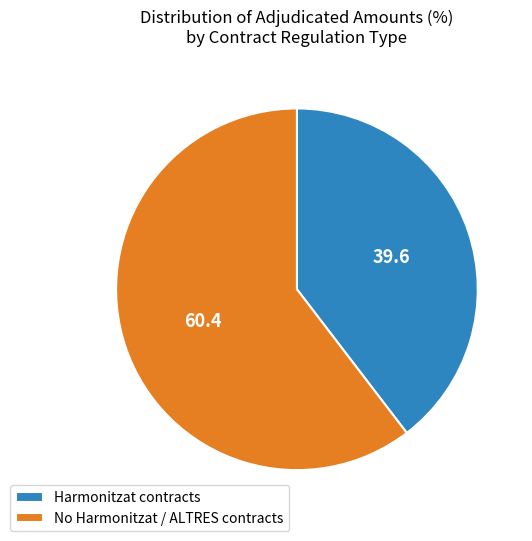

The Harmonitzat contracts slice represents 40% of the pie. True or false?

True